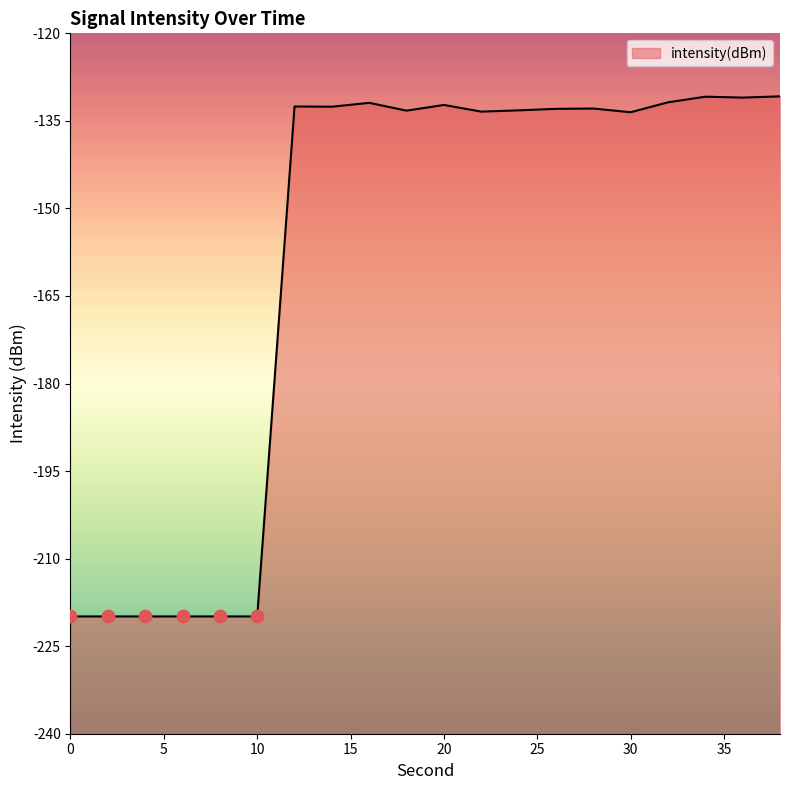

Between 28 and 0, which is larger?

28